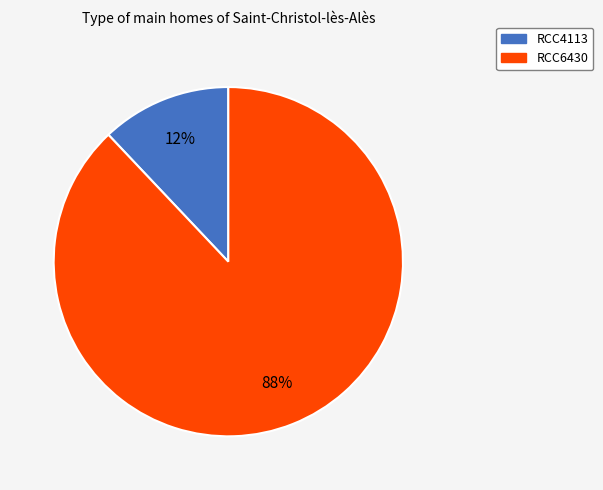

The RCC6430 slice represents 94% of the pie. True or false?

False